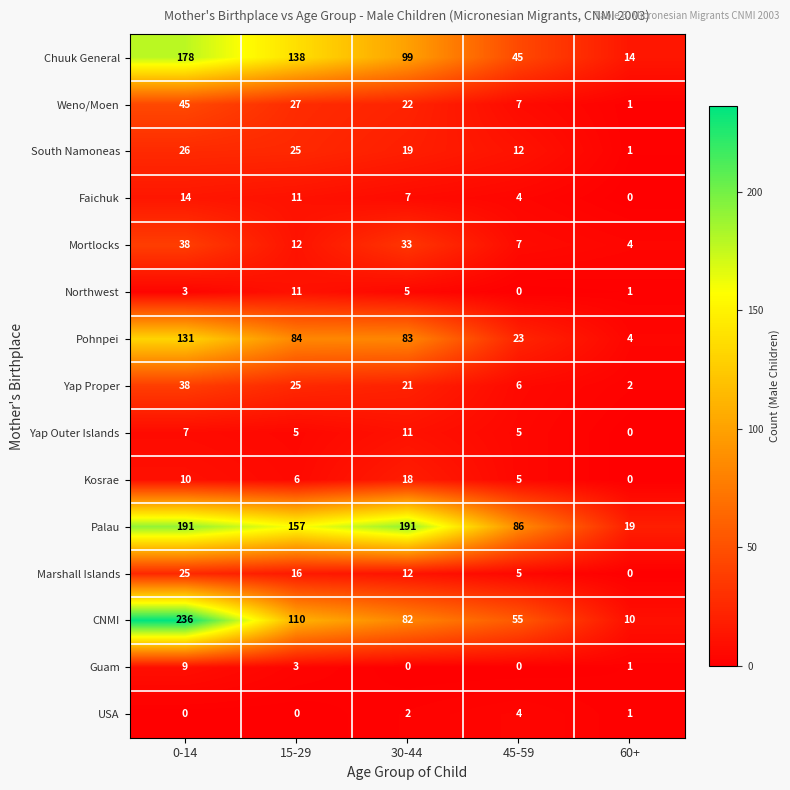

At how many categories does at least one series exceed 156?

3